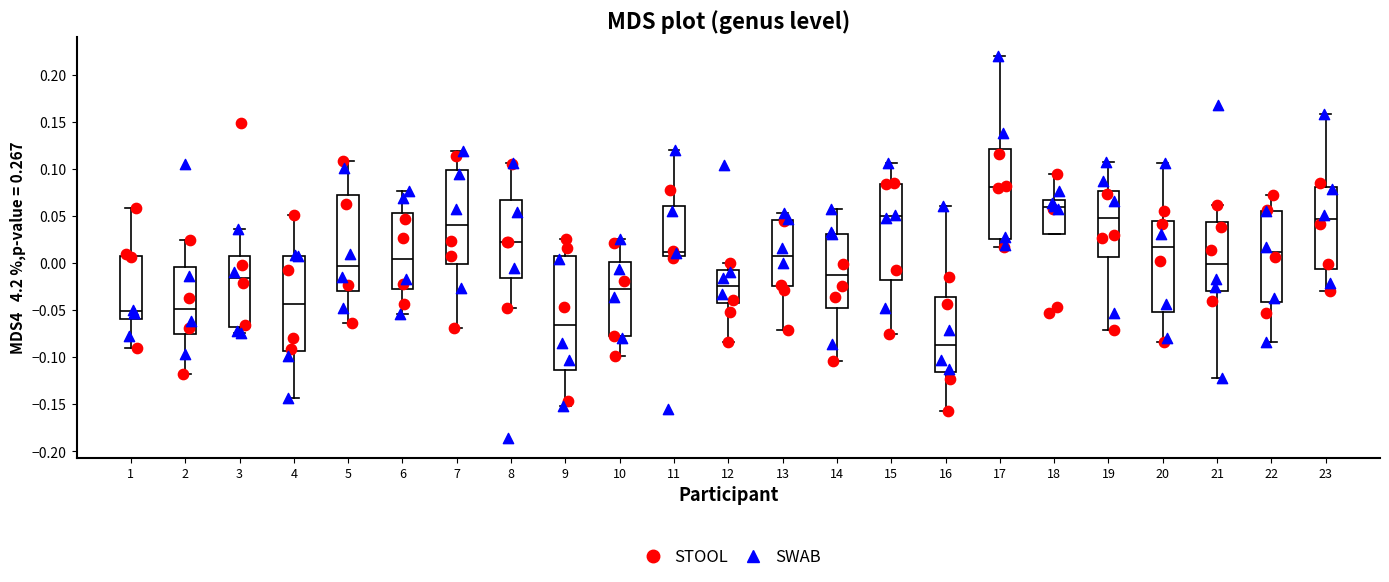

Which box's median line is the lowest?

16